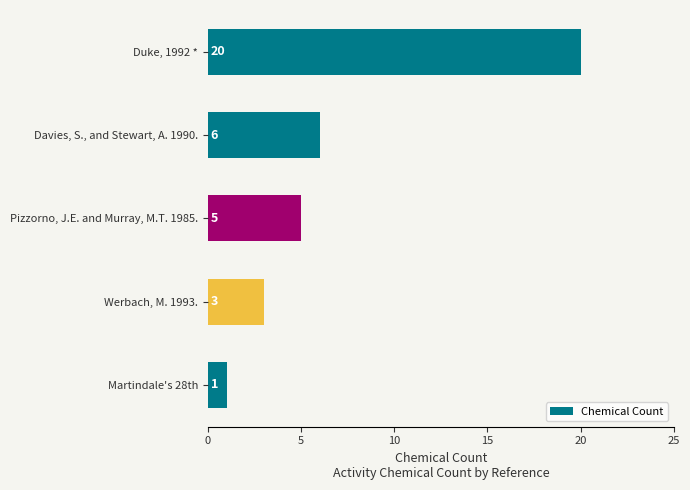

Reading top to bottom, transcribe all the data shown in this chart.

Duke, 1992 *=20	Davies, S., and Stewart, A. 1990.=6	Pizzorno, J.E. and Murray, M.T. 1985.=5	Werbach, M. 1993.=3	Martindale's 28th=1